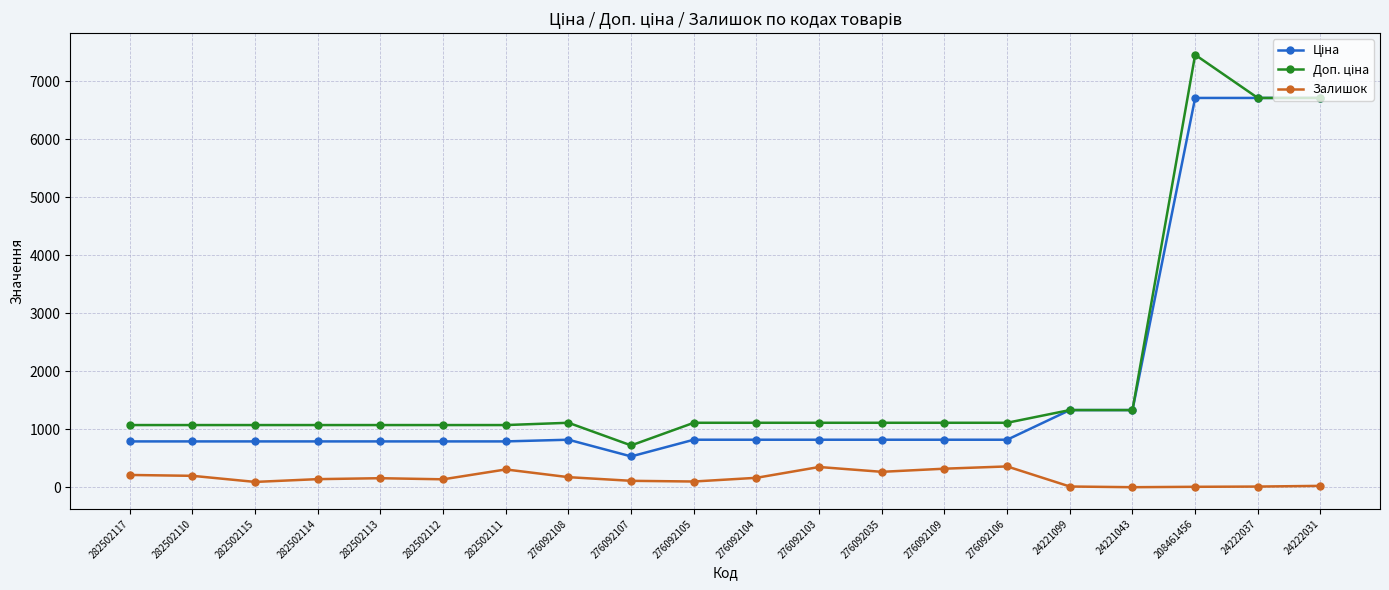

What is the greatest value displayed?

7453.8